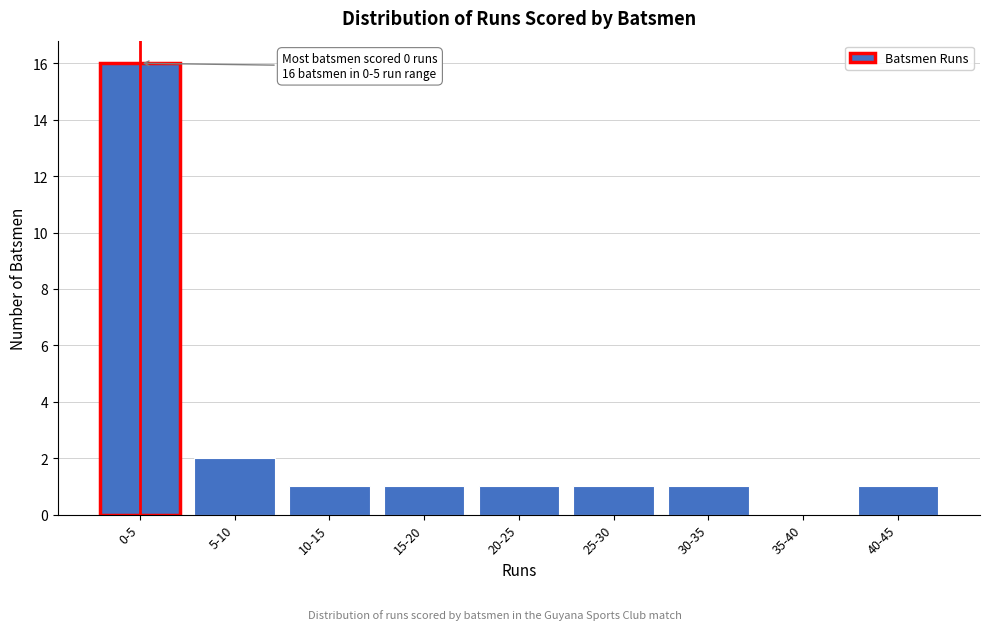

Reading left to right, list all the values displayed in this chart.

0-5=16	5-10=2	10-15=1	15-20=1	20-25=1	25-30=1	30-35=1	35-40=0	40-45=1